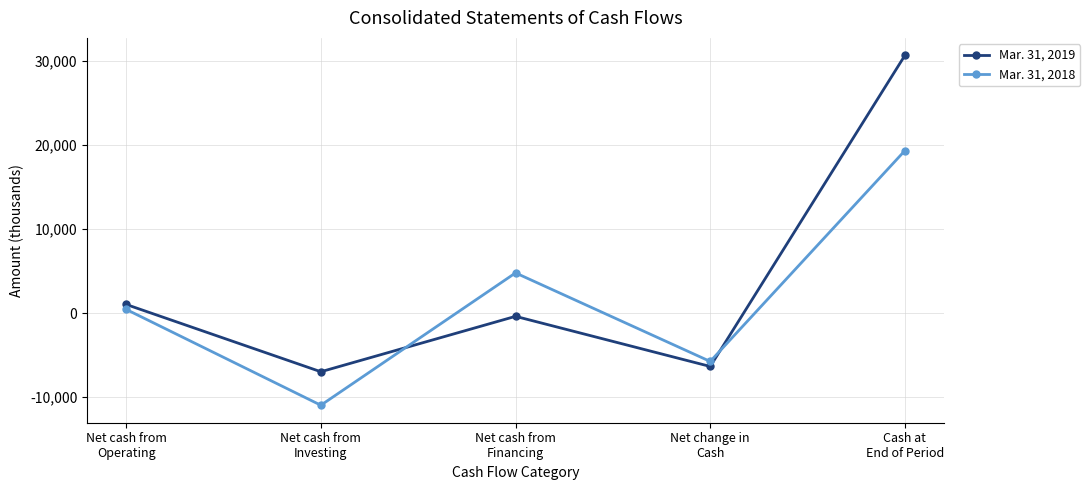

What is the difference between the highest and lowest values at Net cash from
Investing?

3985